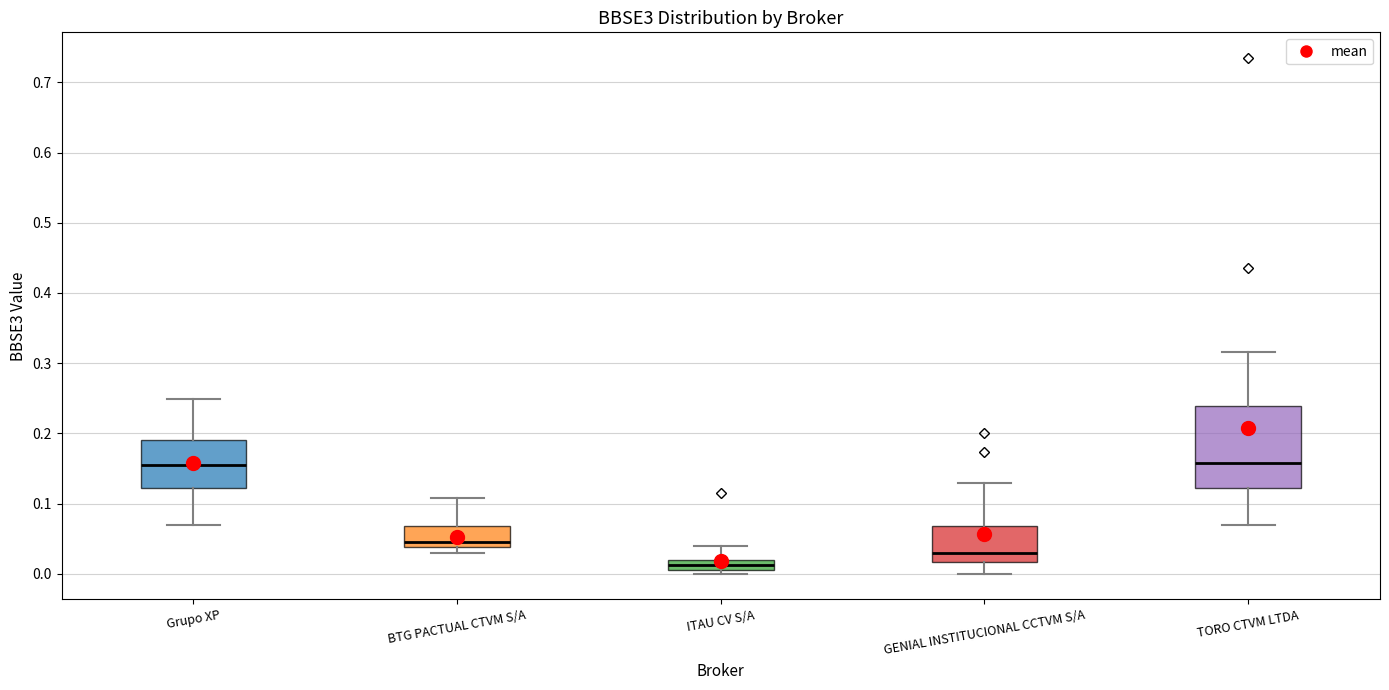

Comparing the boxes themselves (not the whiskers), which one is the tallest?

TORO CTVM LTDA